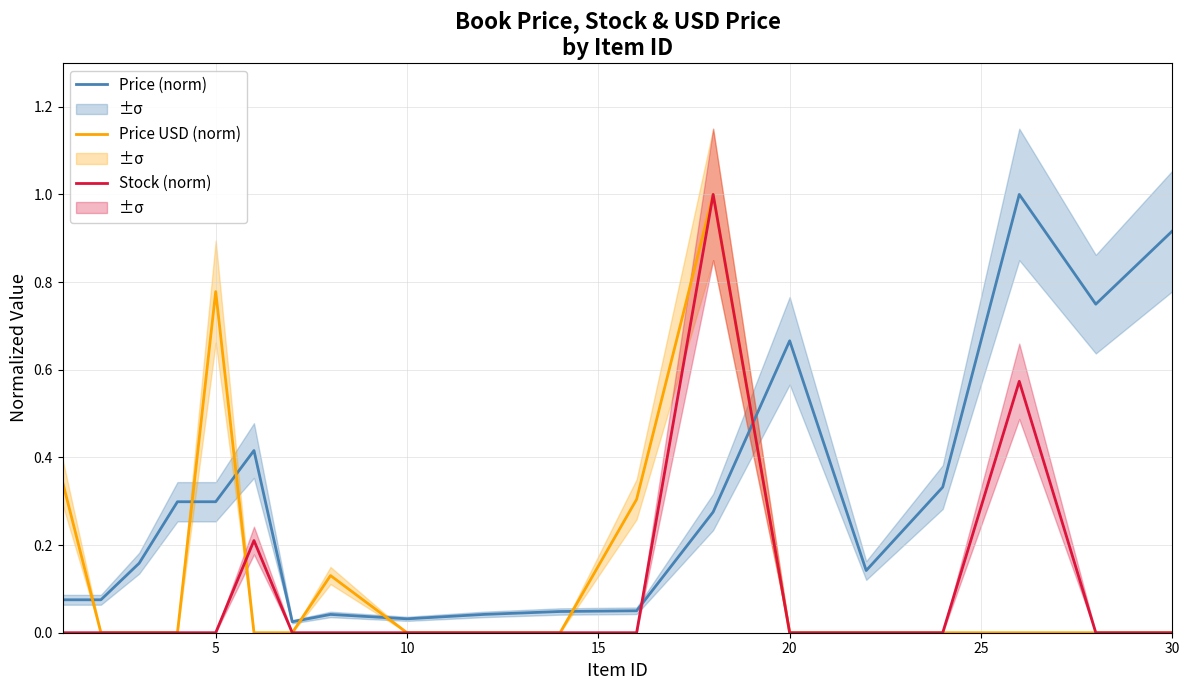

After their last crossing, which series has the higher values: Price (norm) or Stock (norm)?

Price (norm)